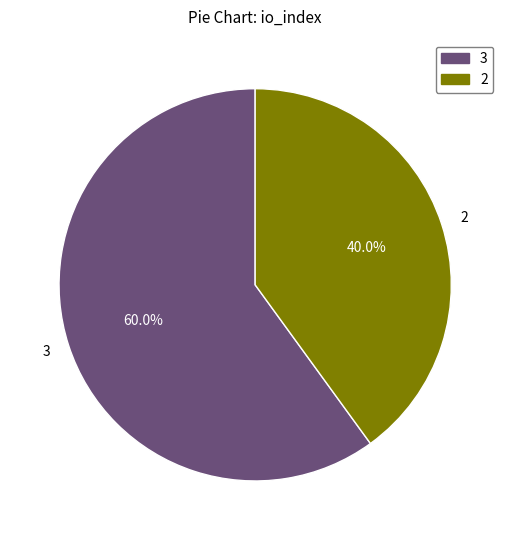

Count the number of slices in the pie.

2